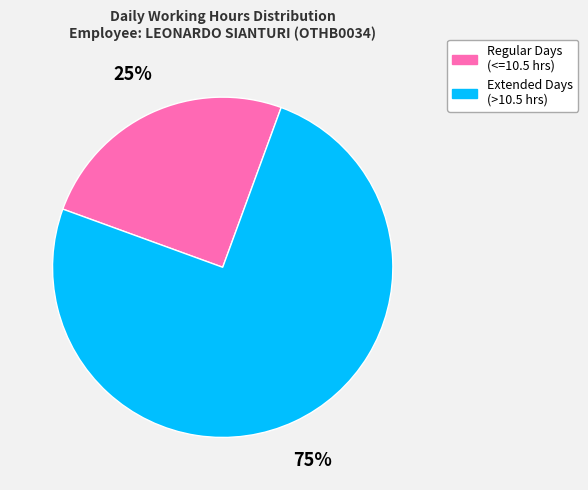

To the nearest percent, what is the difference between the largest and smallest slice percentages?

50%